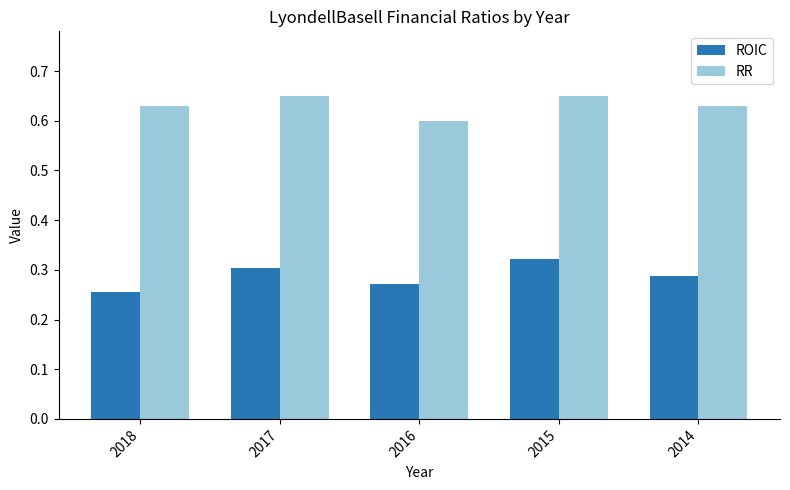

What is the sum of all RR values?

3.2